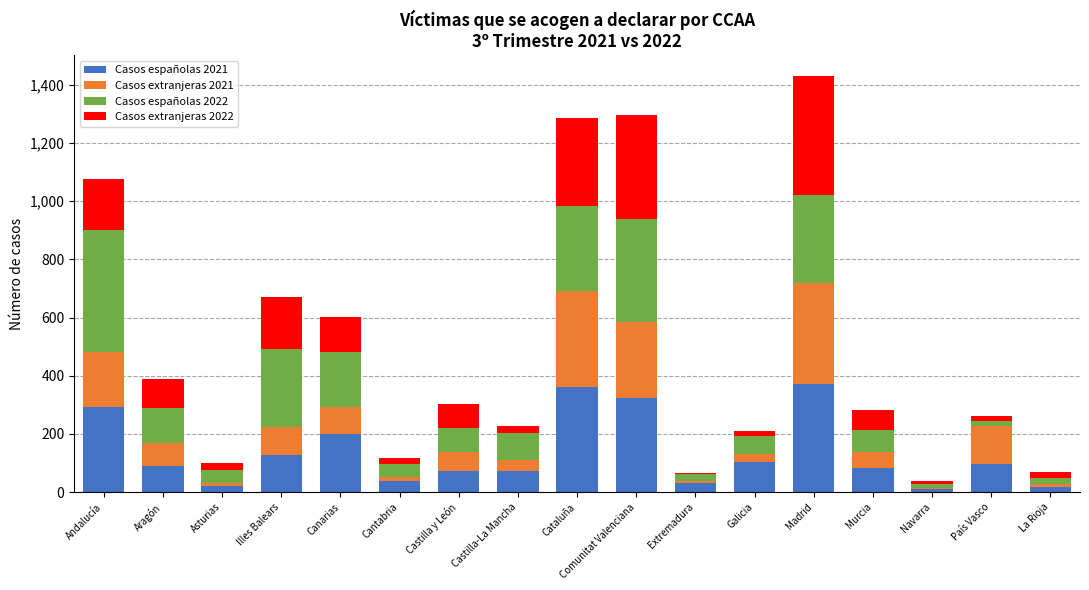

What is the total value across all series at Aragón?

388